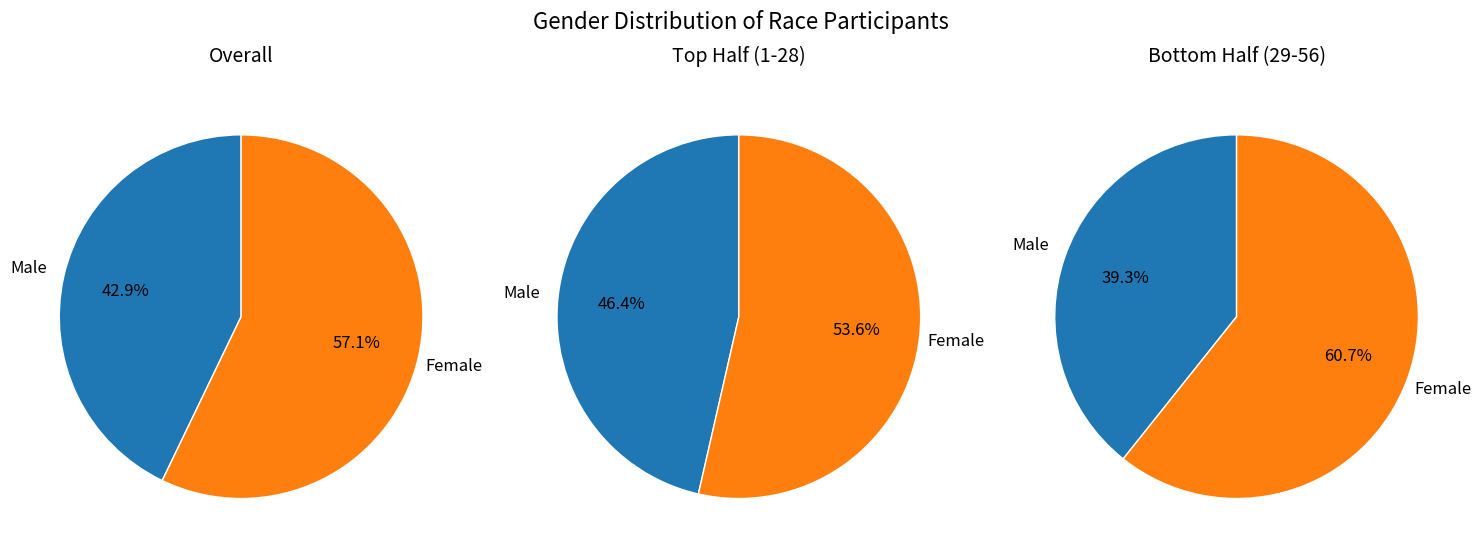

The M slice represents 36% of the pie. True or false?

False